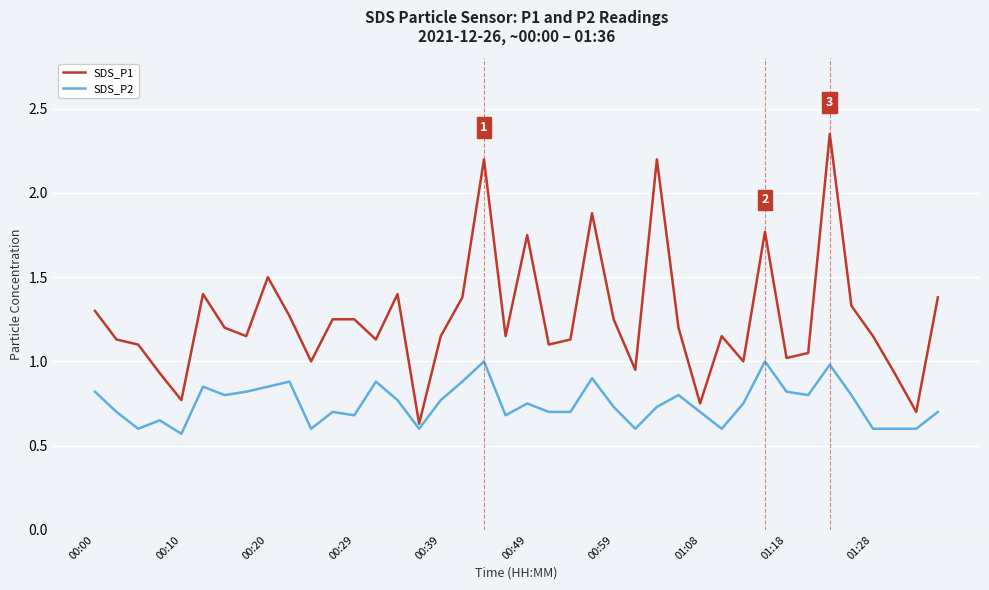

Rank the series by their average value, from lowest to highest.

SDS_P2, SDS_P1